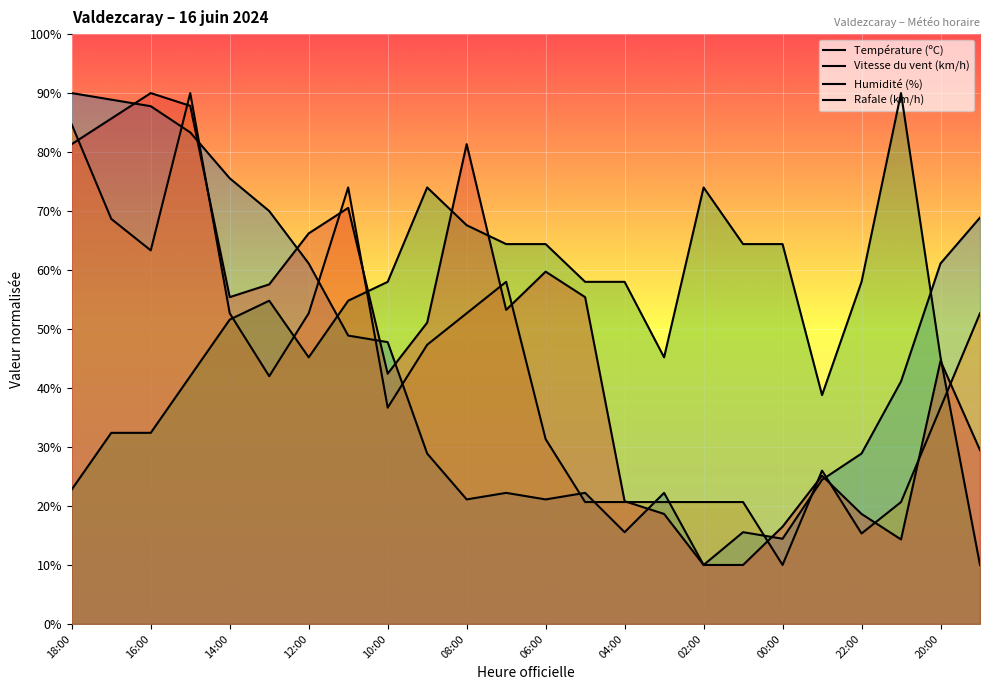

How many lines are shown in the chart?

4